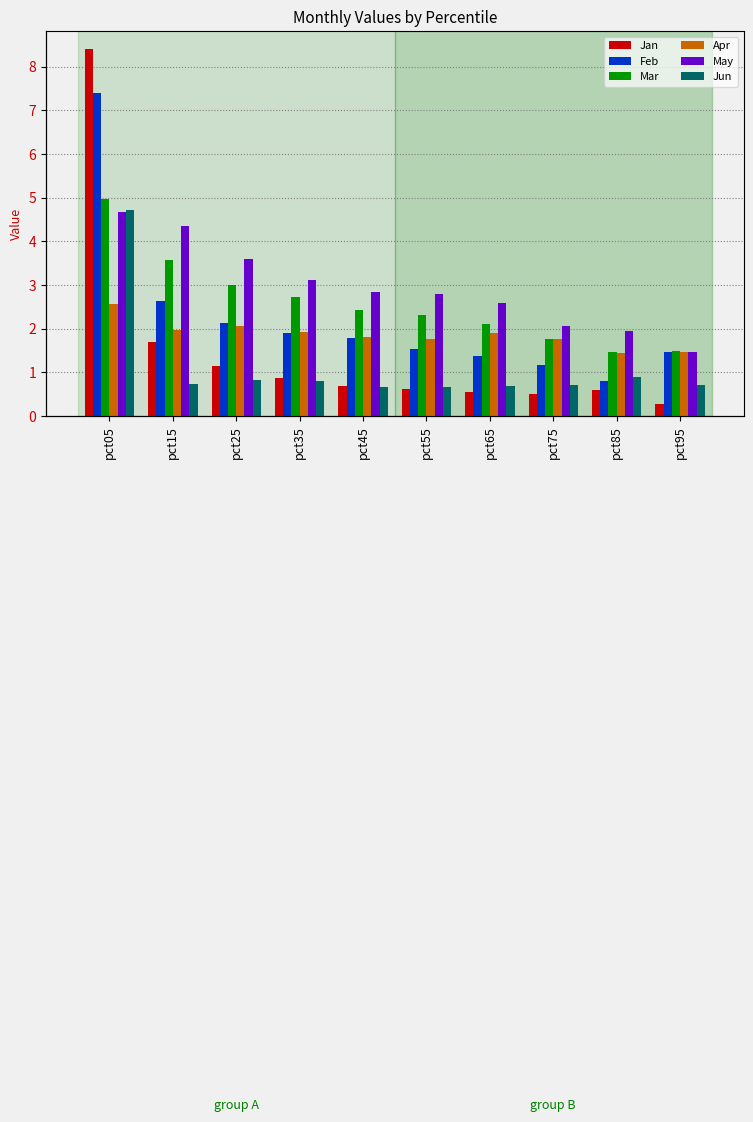

At which label is Jan closest to 4?

pct15